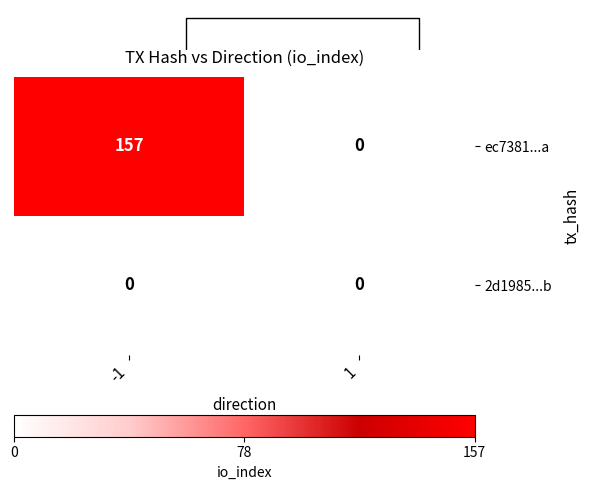

At which category does the chart reach its peak across all series?

-1